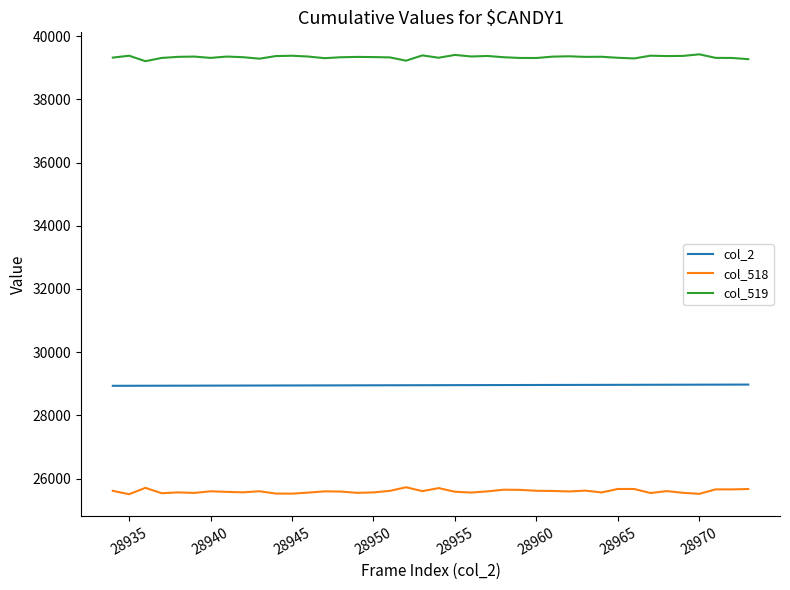

True or false: col_2 and col_519 cross at least once.

False